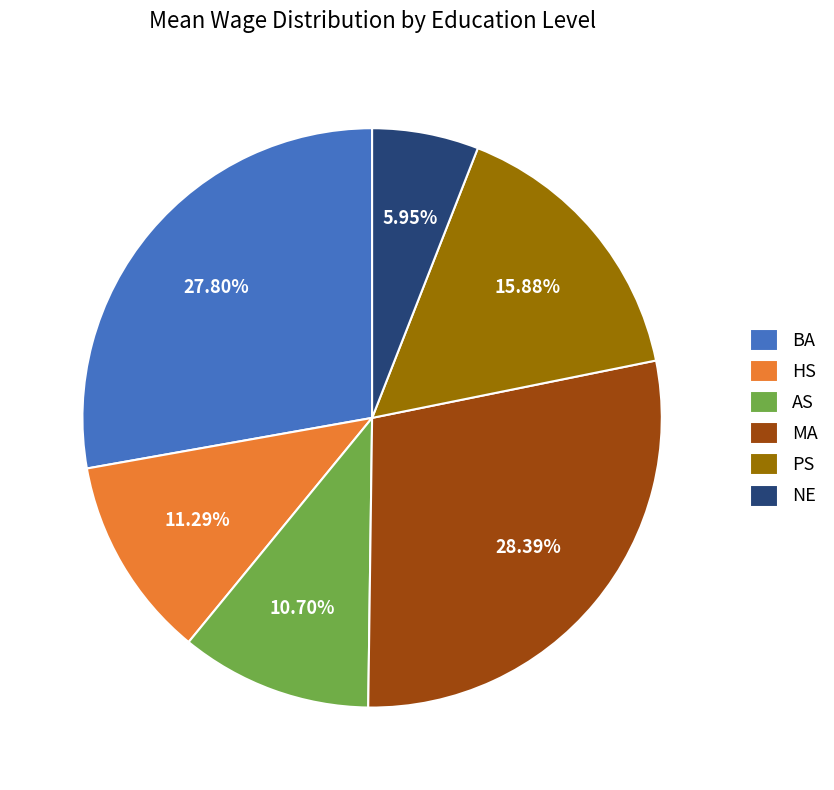

What percentage do HS and NE together represent?

17.2%